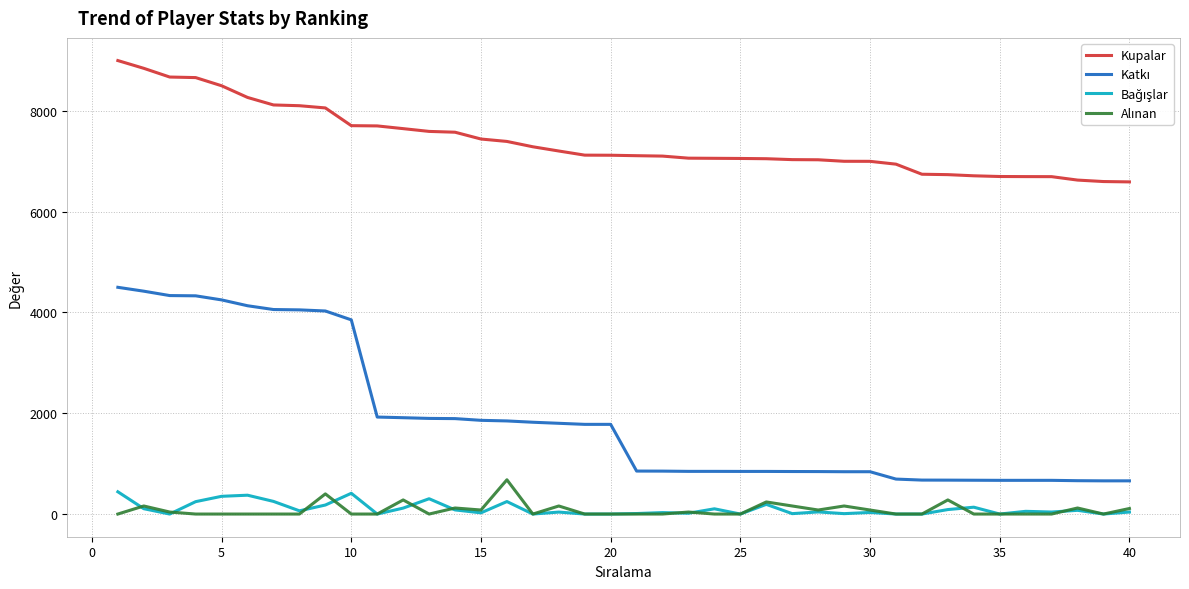

Which series has the largest total across all categories?

Kupalar